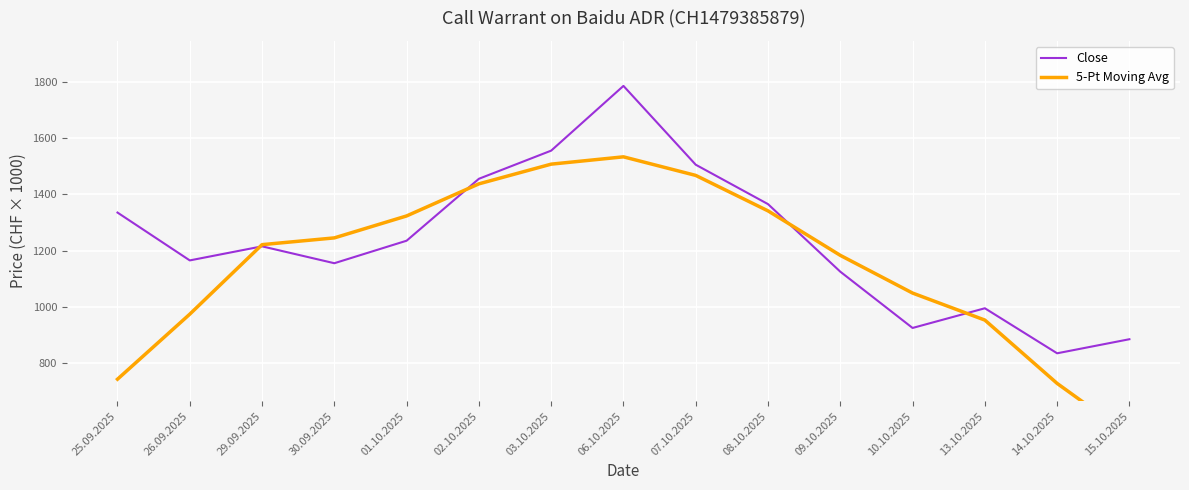

In 5-Pt Moving Avg, how many points are higher than both neighbors (excluding endpoints)?

1